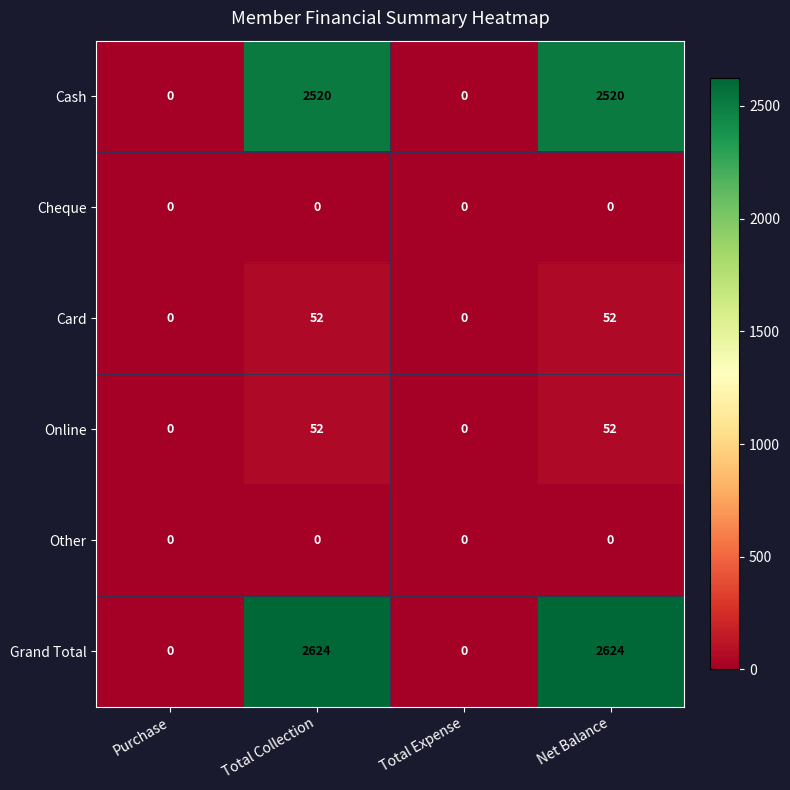

The value of Cash at Total Expense is 0. True or false?

True